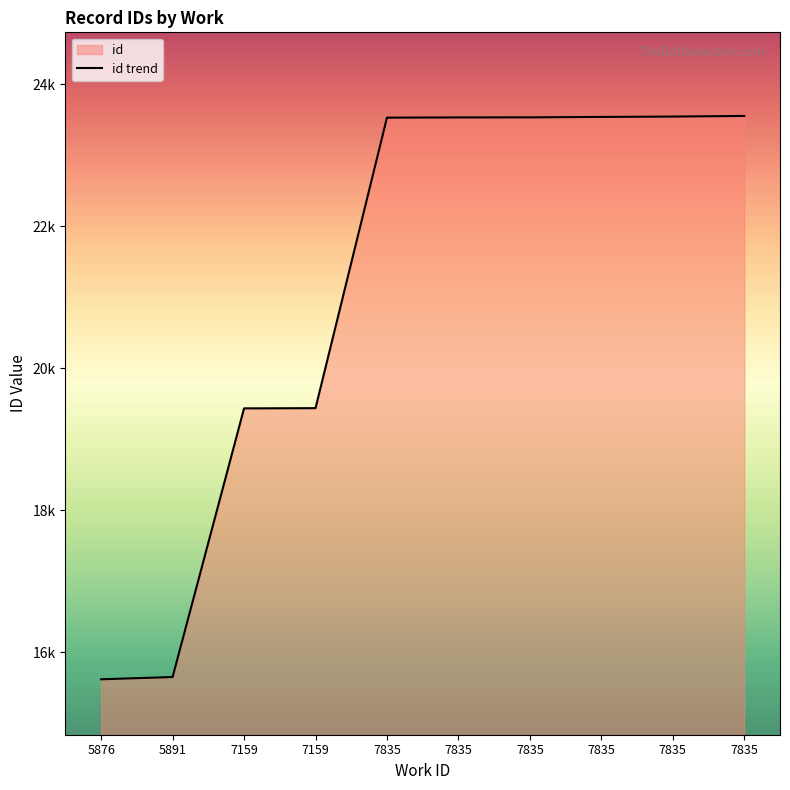

At which category does the chart reach its minimum across all series?

5876